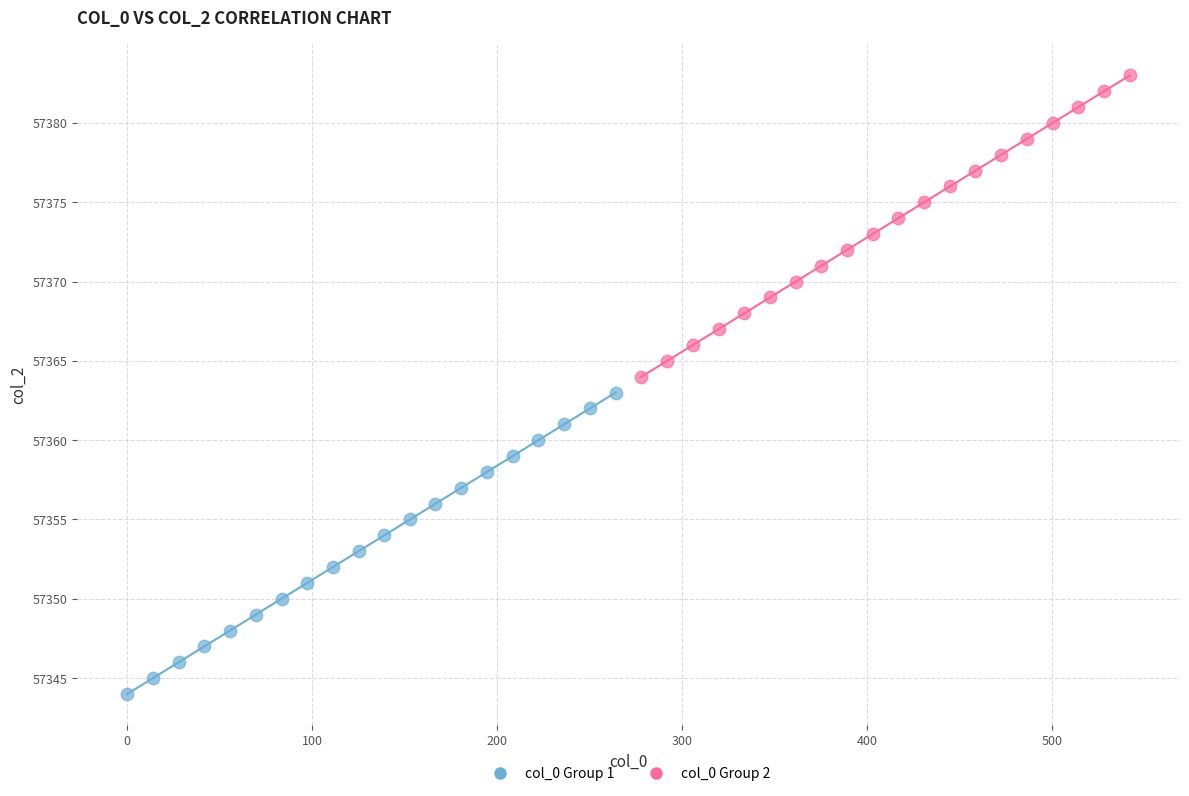

Which series contains the lowest Y value?

col_0 Group 1